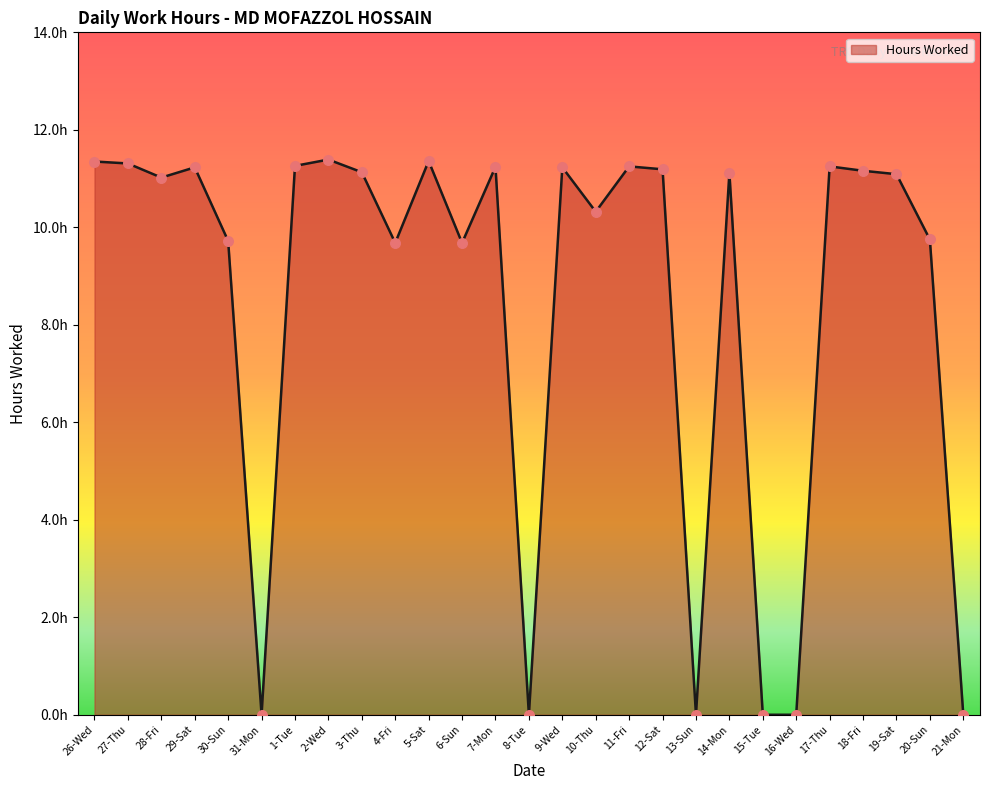

Is this an area chart (filled region under the line)?

Yes